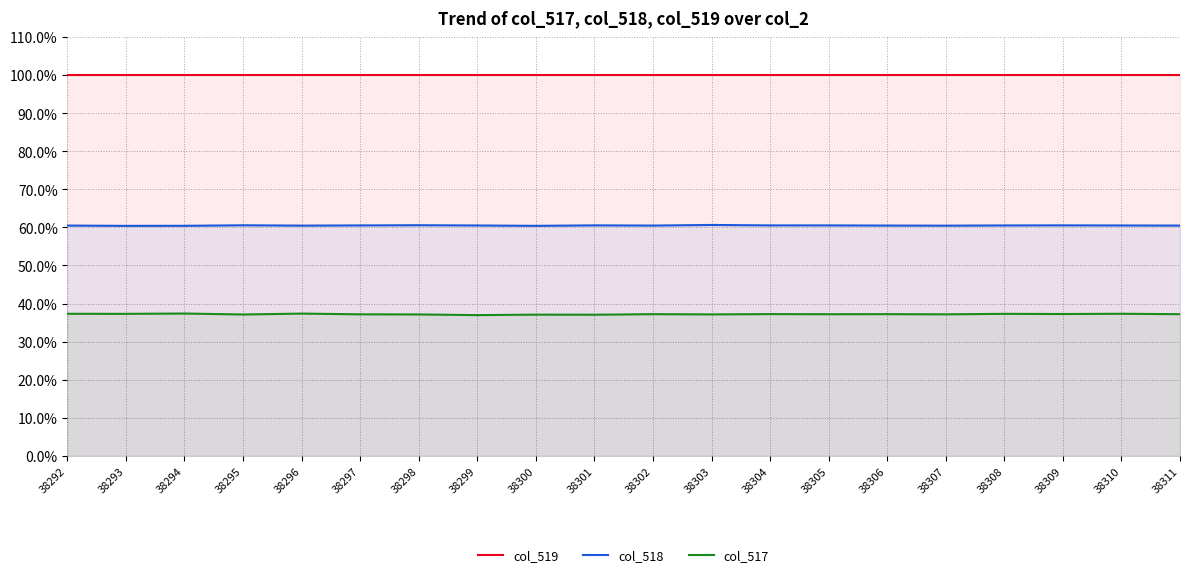

The value of col_517 at 38309 is 24415. True or false?

True